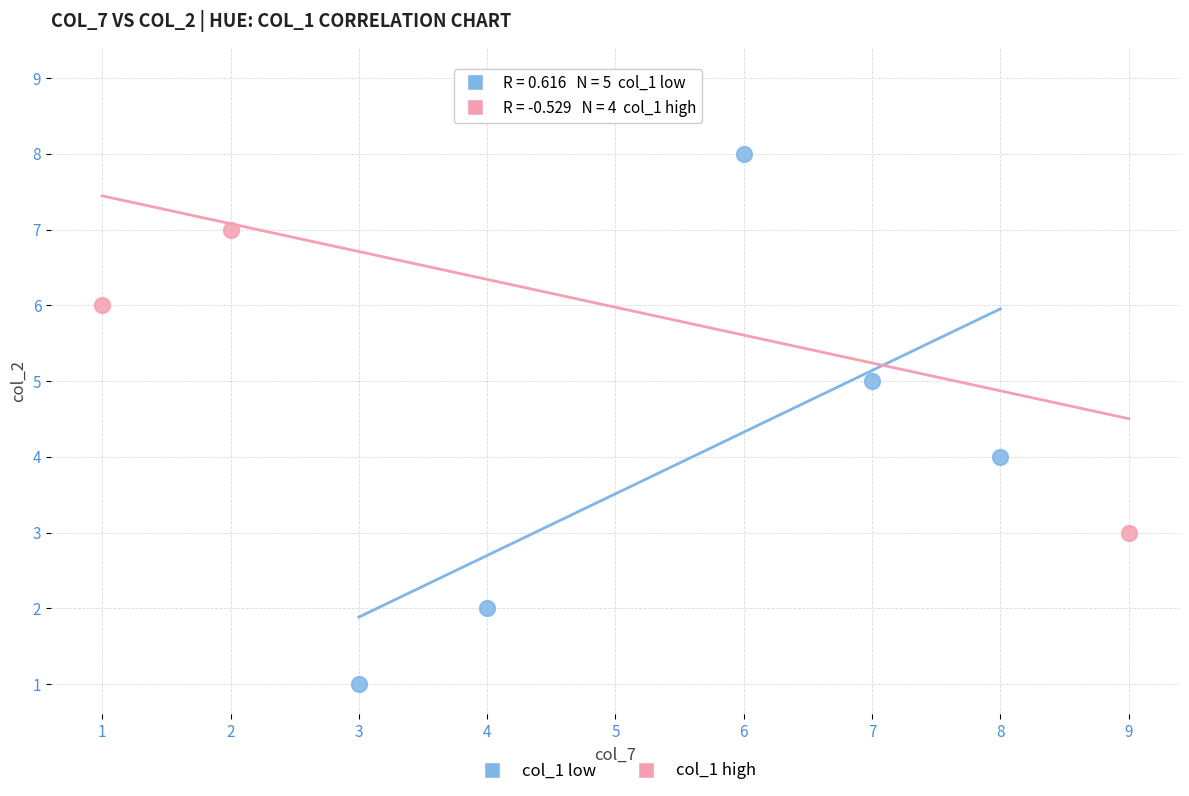

What are all the series names shown in the legend?

col_1 low, col_1 high